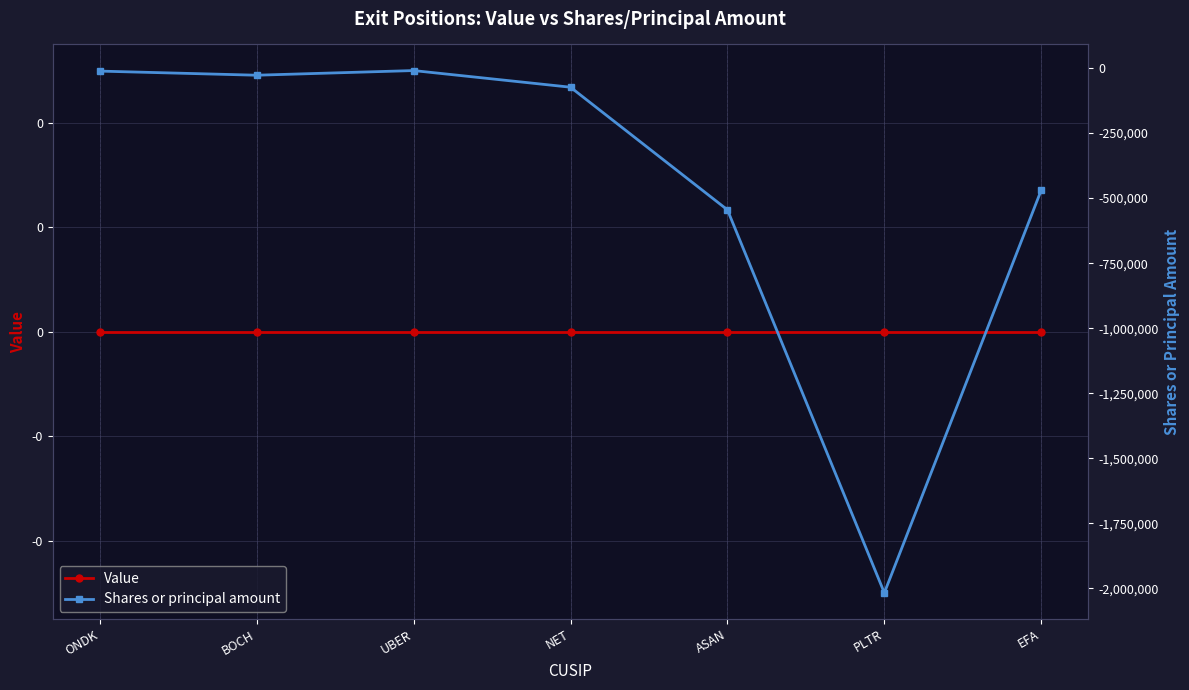

Reading left to right, transcribe all the data shown in this chart.

Value: 0	0	0	0	0	0	0
Shares or principal amount: -12022	-27839	-9936	-73924	-545066	-2016809	-469000